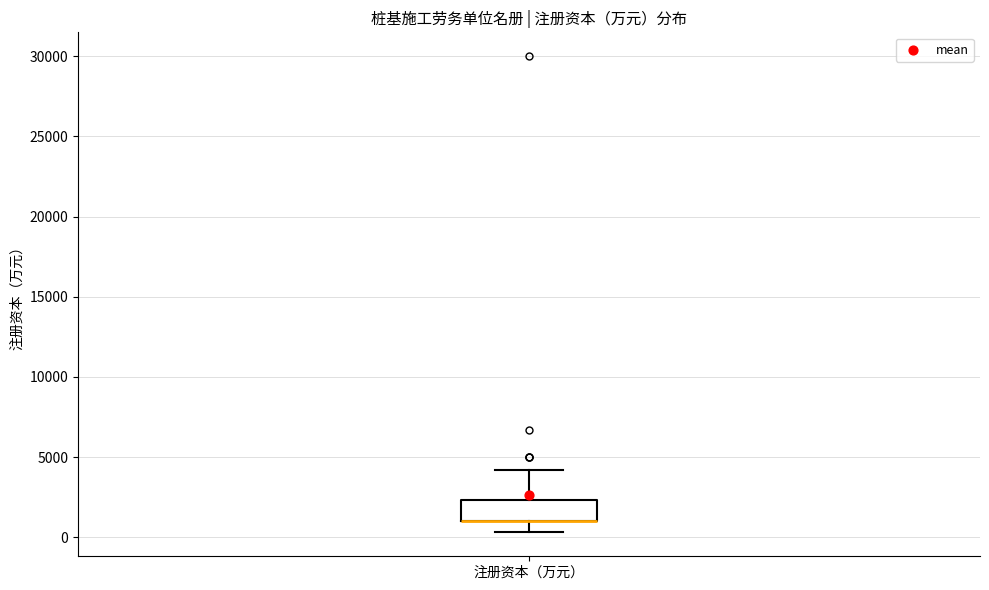

Transcribe this box plot: give where the median line is, the range the box spans, and where the two whiskers end, as read against the y-axis. The values are not printed on the chart, so give them approximately, as read against the axis.

median 1000 (drawn on the box's lower edge), box 1000 to 2500, whiskers 500 to 4000